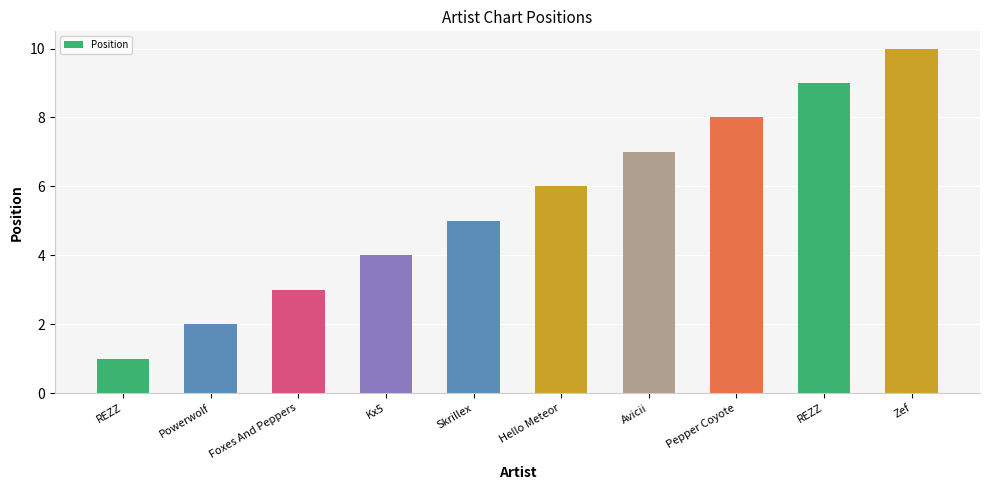

How many categories are shown in the chart?

10